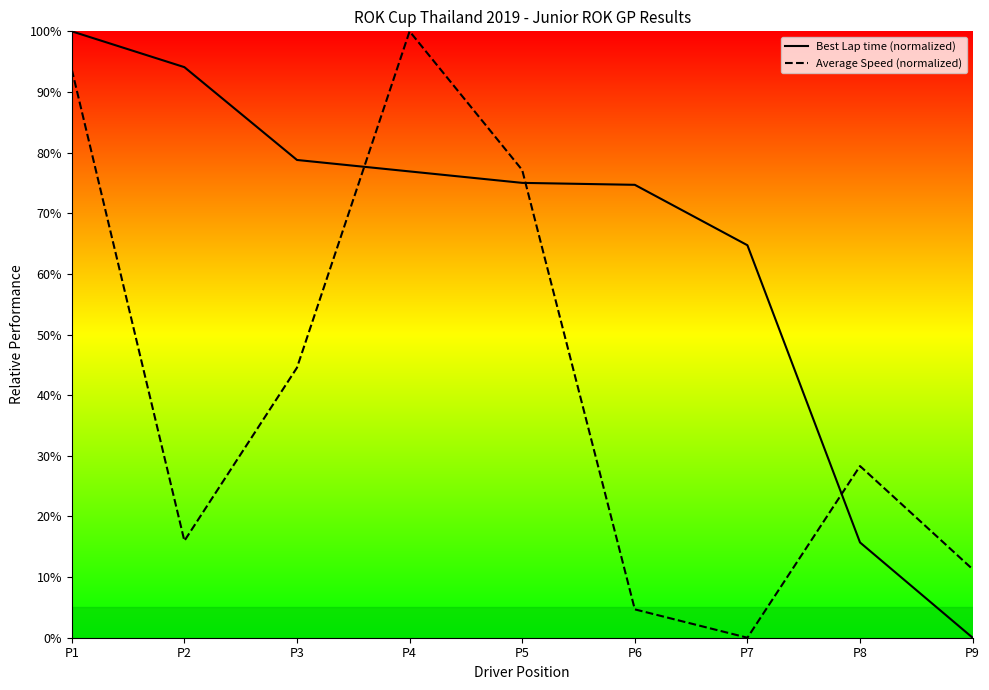

Reading left to right, extract all data points from this chart.

Best Lap time (normalized): 100.0	94.1	78.8	76.9	75.0	74.7	64.7	15.7	0.0
Average Speed (normalized): 93.7	16.0	44.5	100.0	77.1	4.7	0.0	28.3	11.3